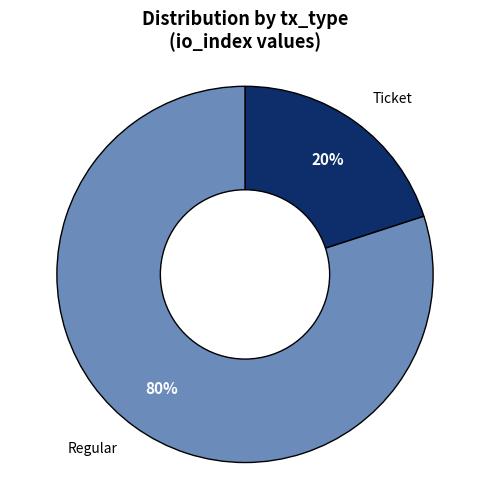

To the nearest percent, what is the difference between the largest and smallest slice percentages?

60%